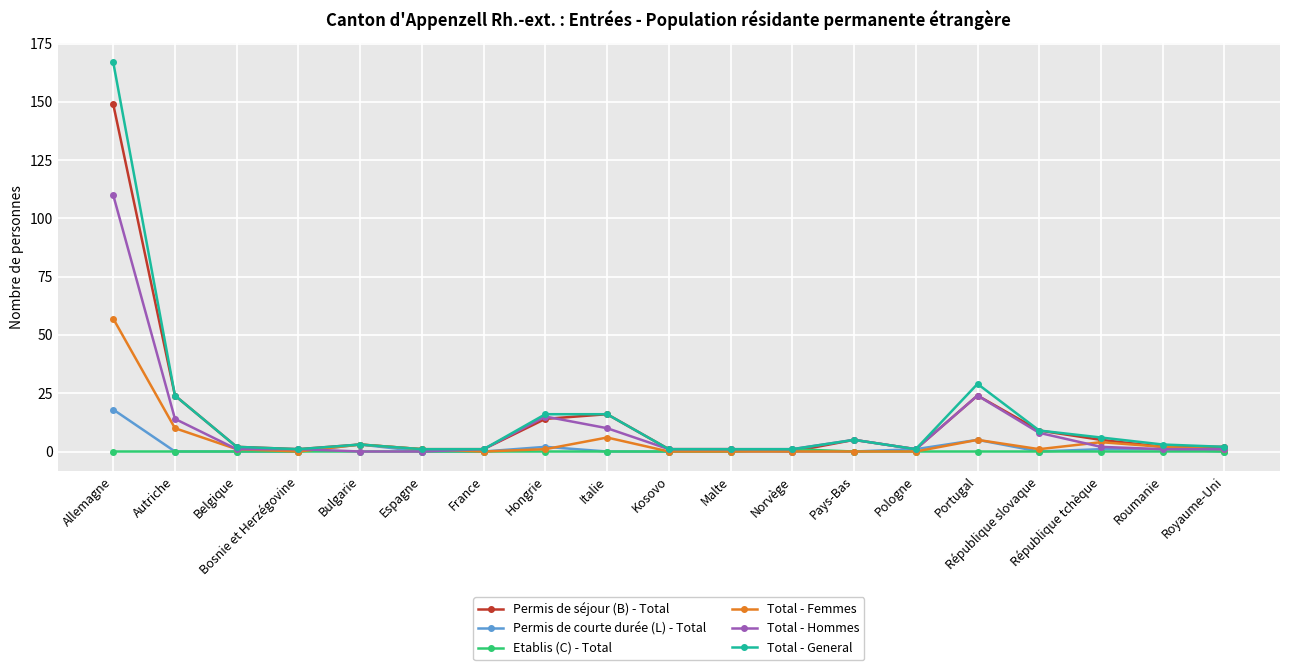

What is the maximum value shown in the chart?

167